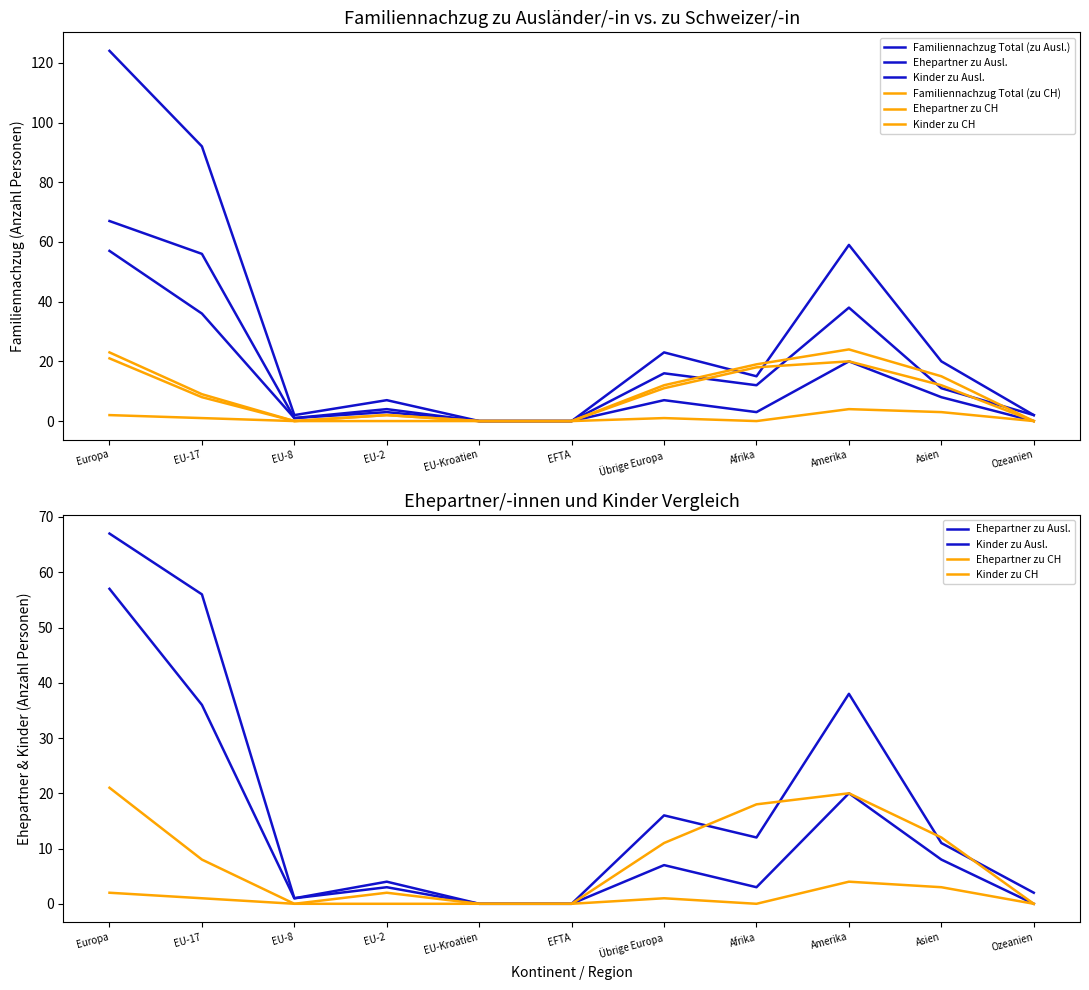

True or false: Familiennachzug Total (zu CH) has more than 0 interior local peaks.

True